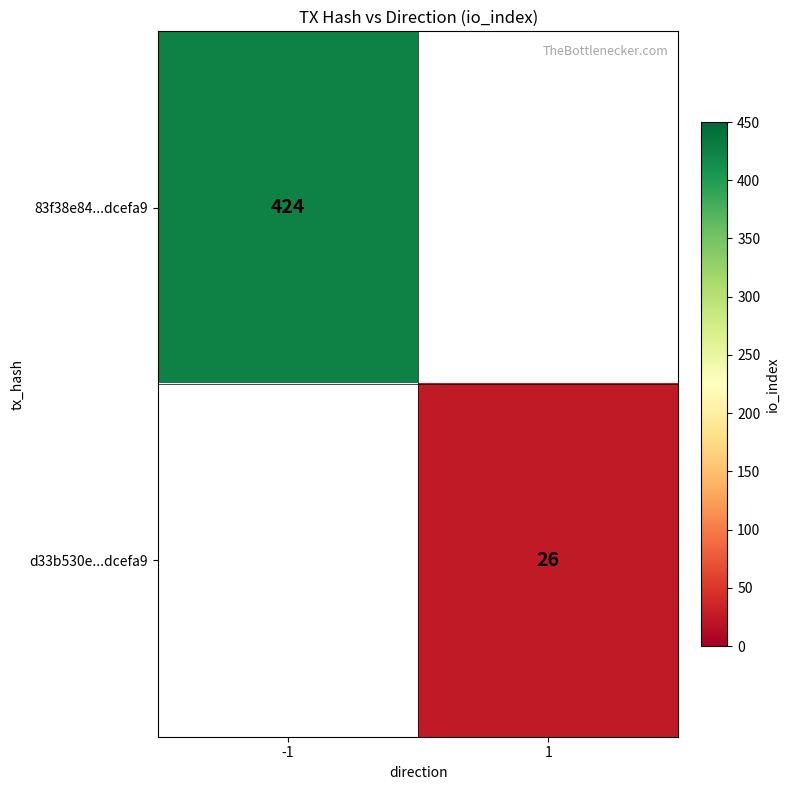

The 83f38e84...dcefa9 series shows 108 at -1. True or false?

False